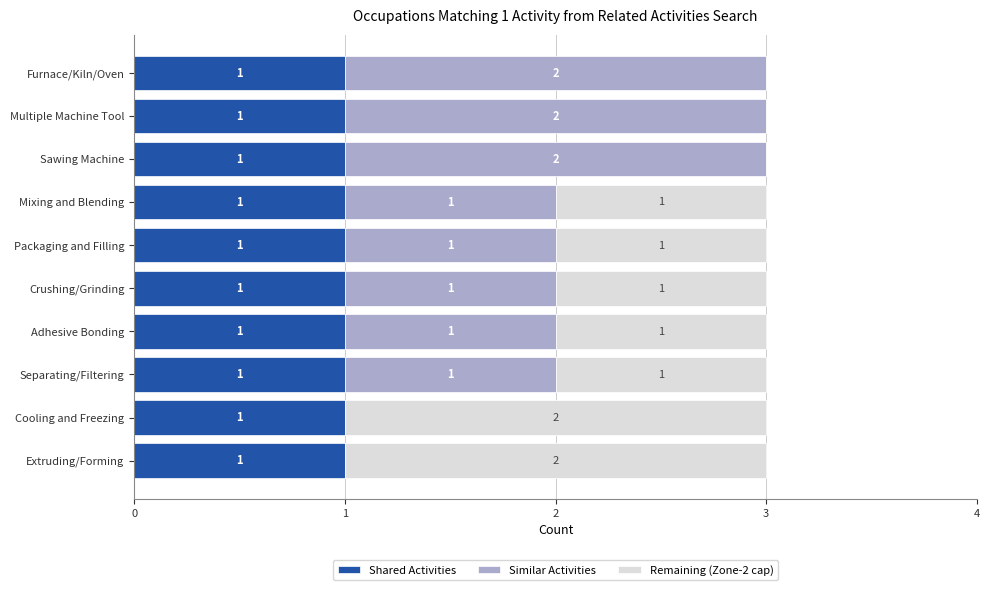

True or false: Shared Activities has a value of 1 at Furnace/Kiln/Oven.

True